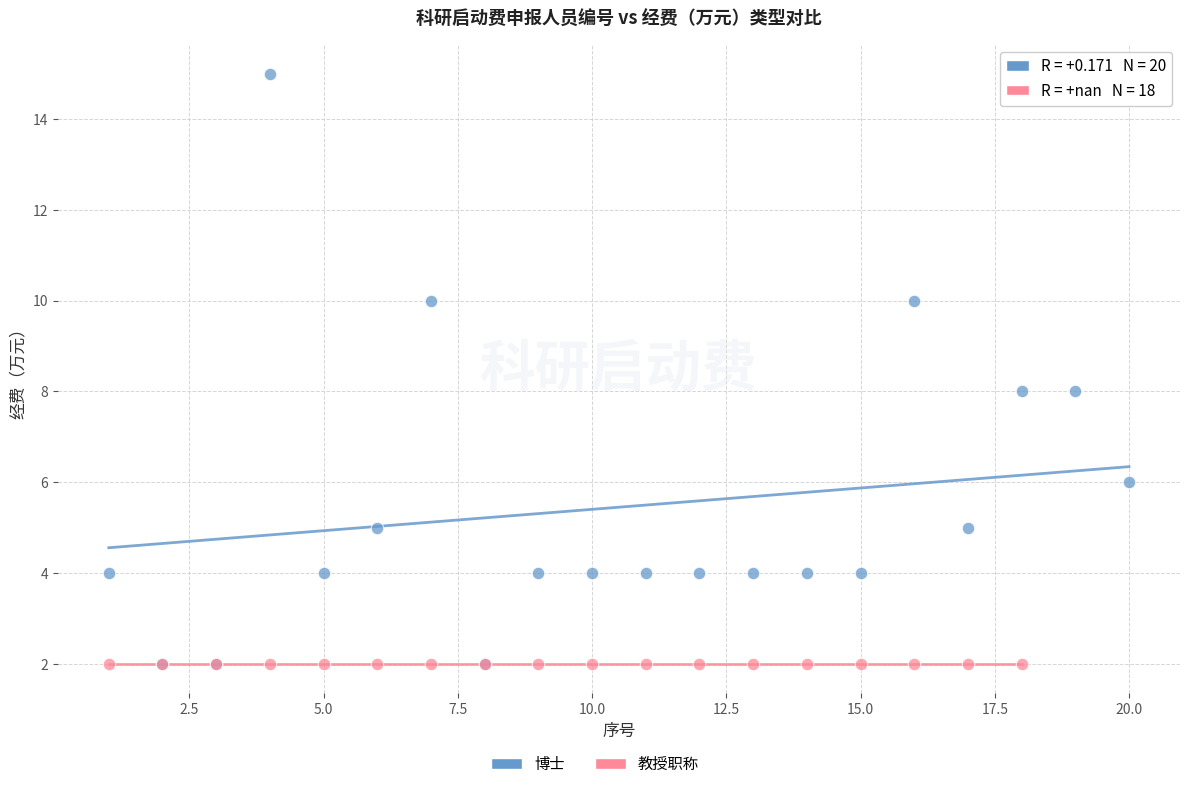

Which series contains the highest Y value?

博士